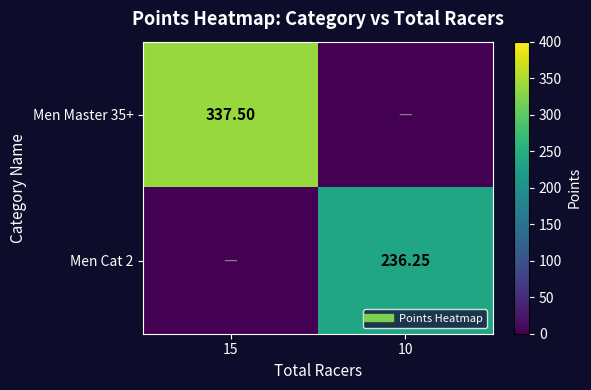

Where does the Men Cat 2 series first go above 236?

10